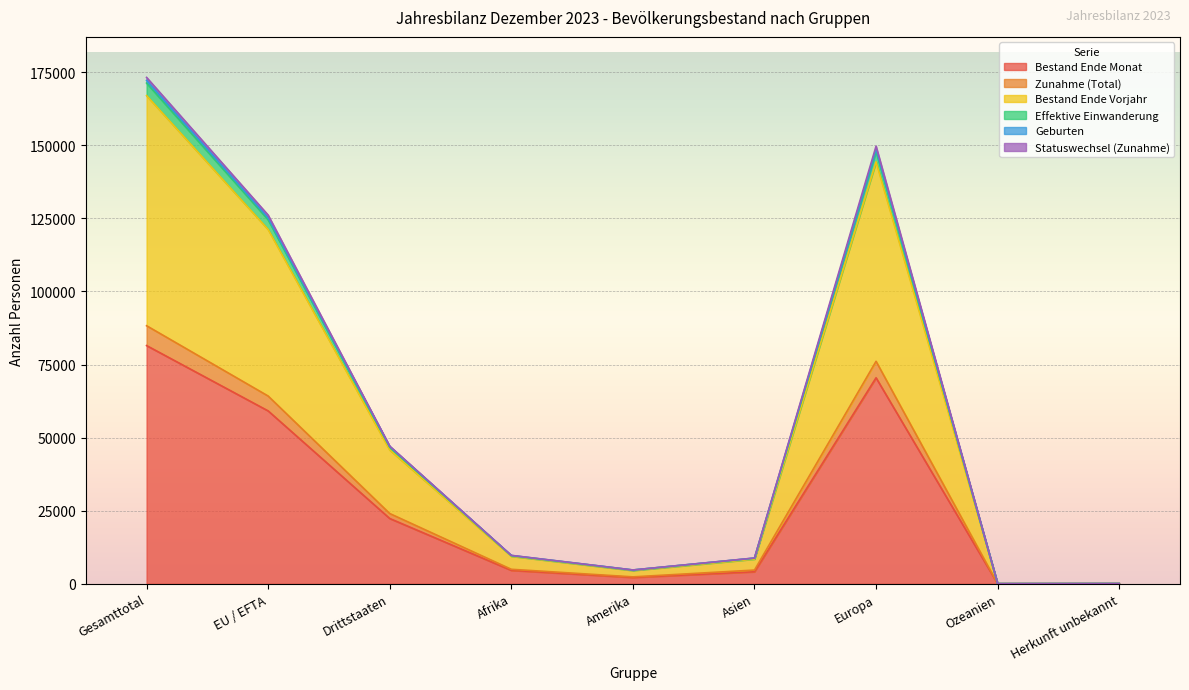

Which category has the highest value in the Bestand Ende Monat series?

Gesamttotal